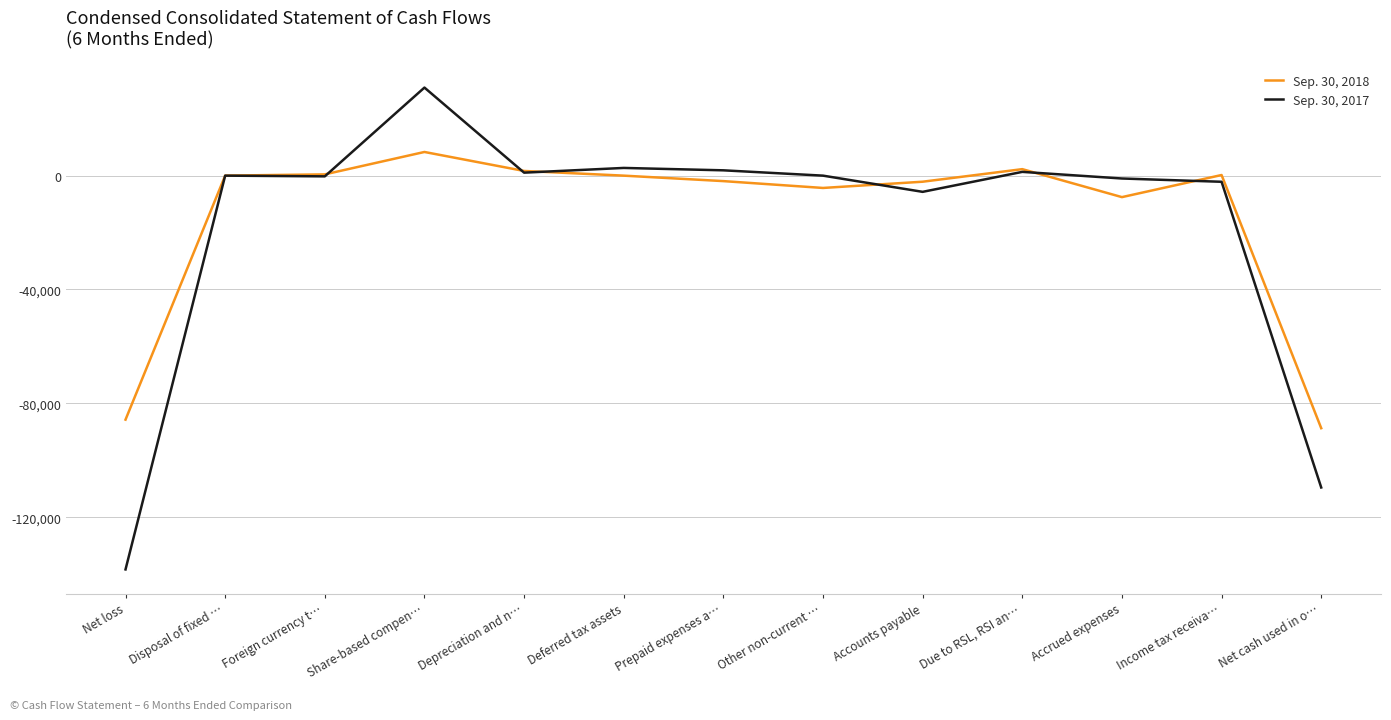

Is it true that Sep. 30, 2017 equals -109558 at Net cash used in o…?

True